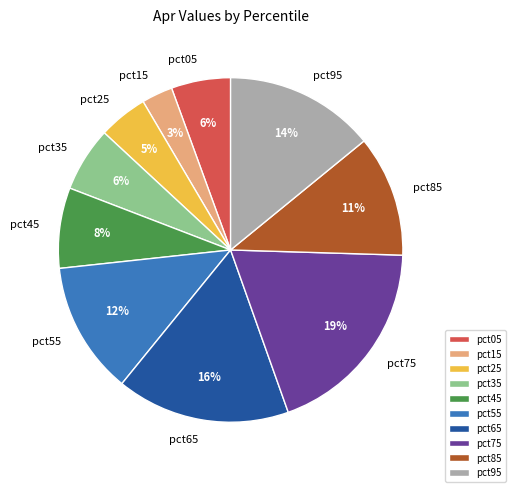

Is the sum of pct65 and pct15 greater than half?

No